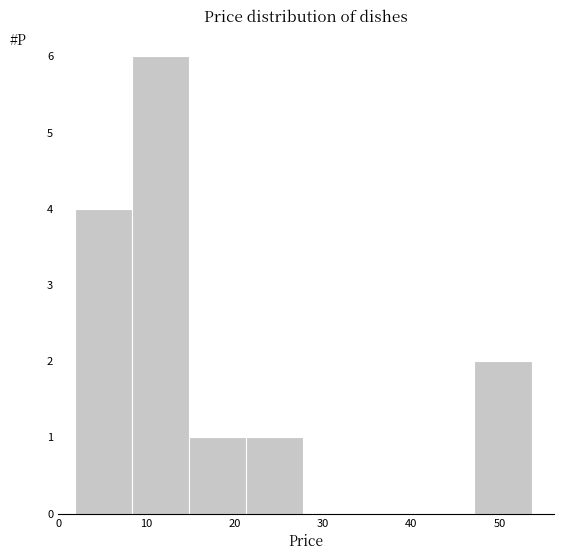

Which range on the x-axis has the tallest bar?

8 to 15